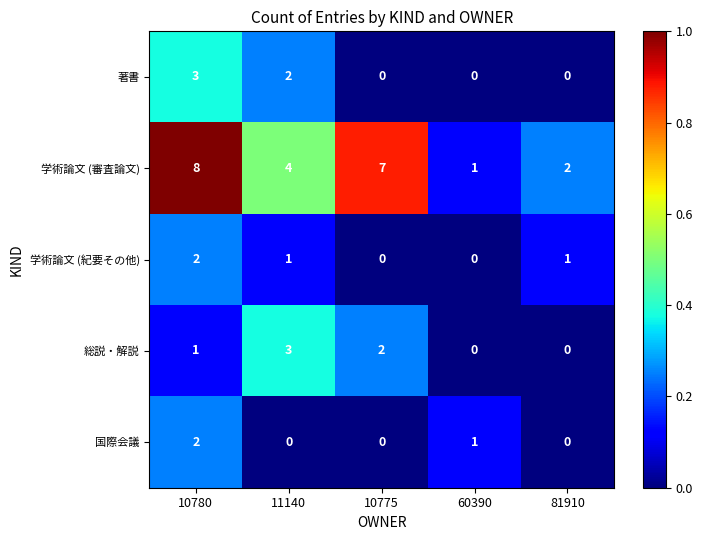

How many series are shown in this chart?

5